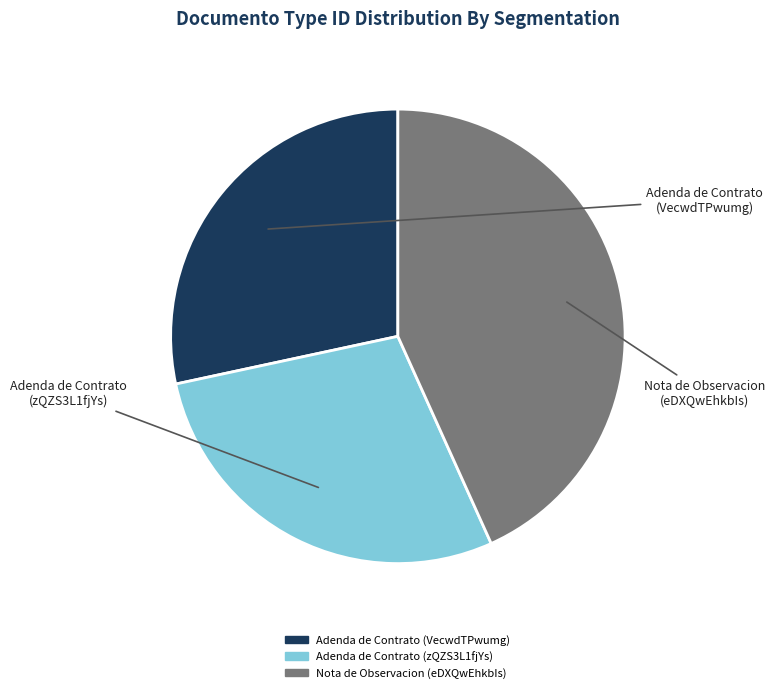

Is the sum of Adenda de Contrato (VecwdTPwumg) and Adenda de Contrato (zQZS3L1fjYs) greater than half?

Yes